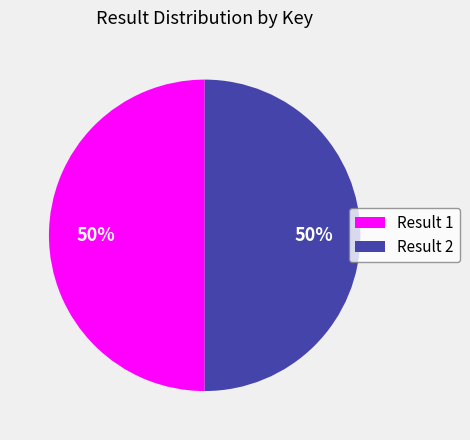

What percentage is the Result 2 slice, to the nearest percent?

50%